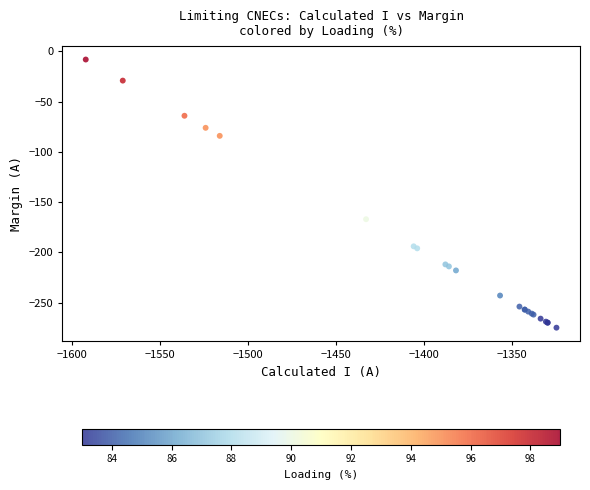

What Y value in the scatter plot is closest to -141?

-167